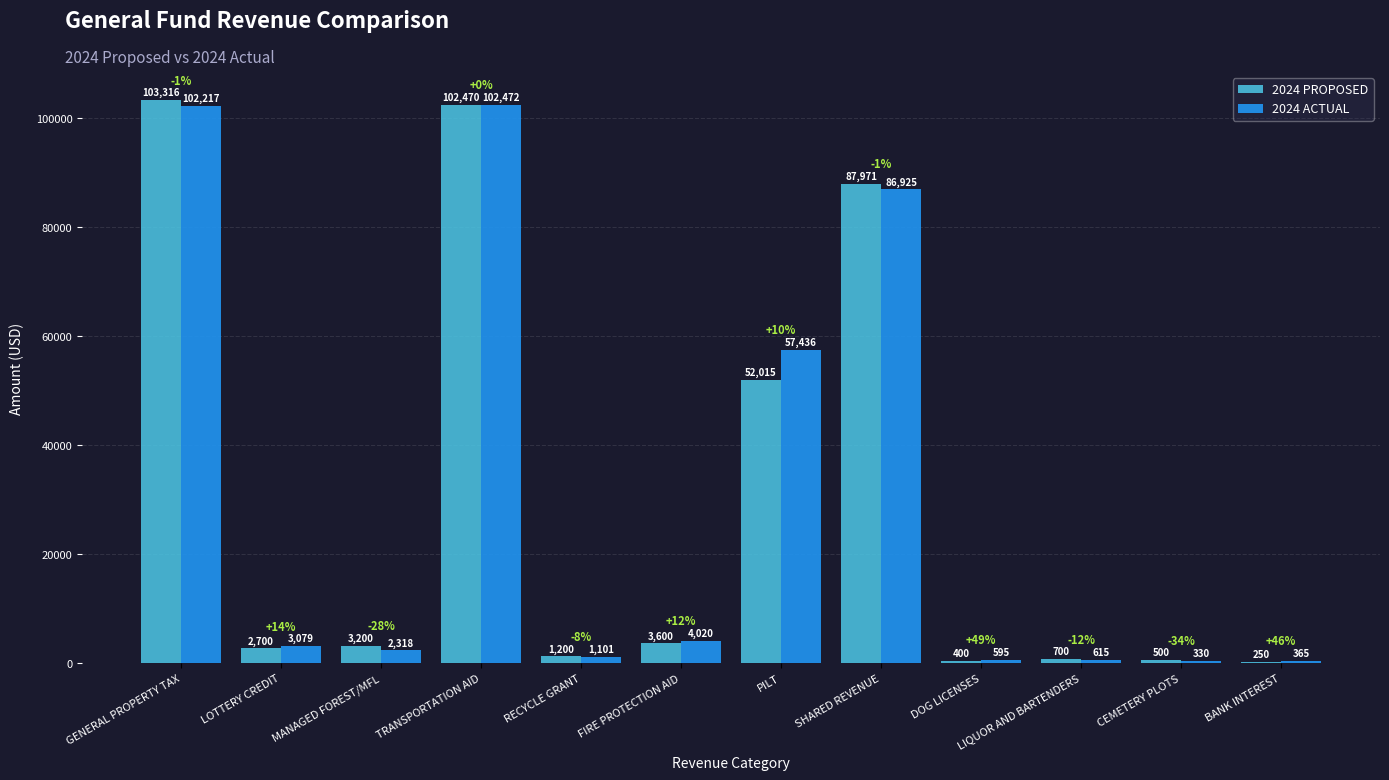

How many groups of bars are there?

12